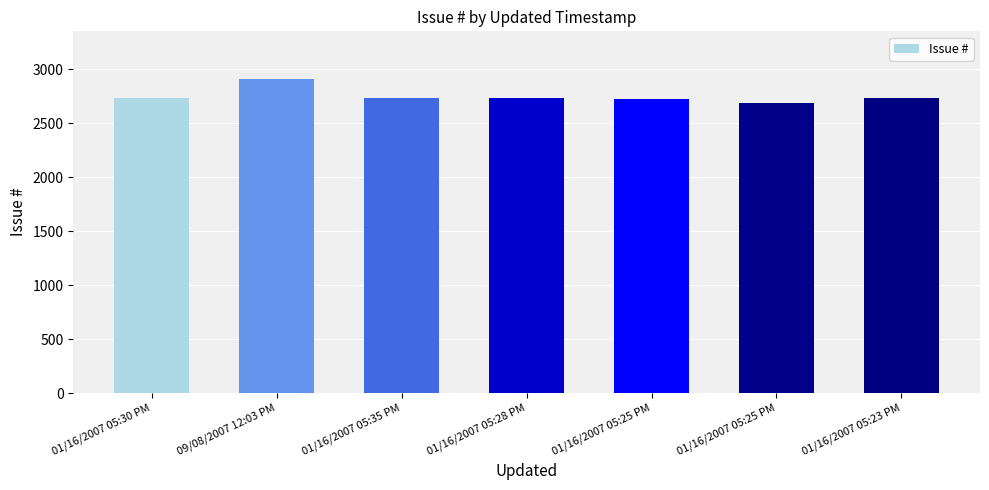

Read the value at 01/16/2007 05:30 PM, to the nearest 50.

2750